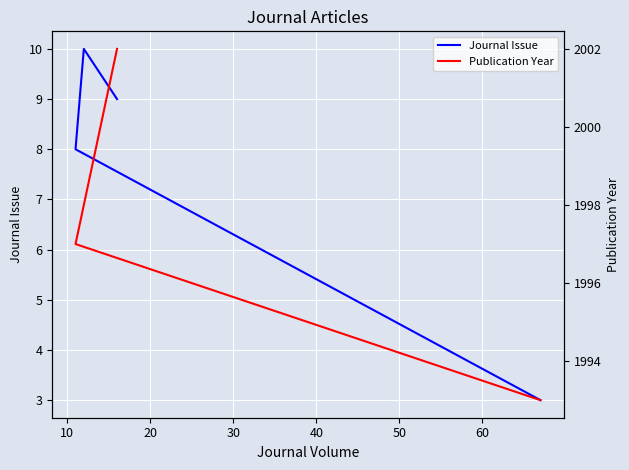

True or false: Publication Year has more than 1 interior local peaks.

False